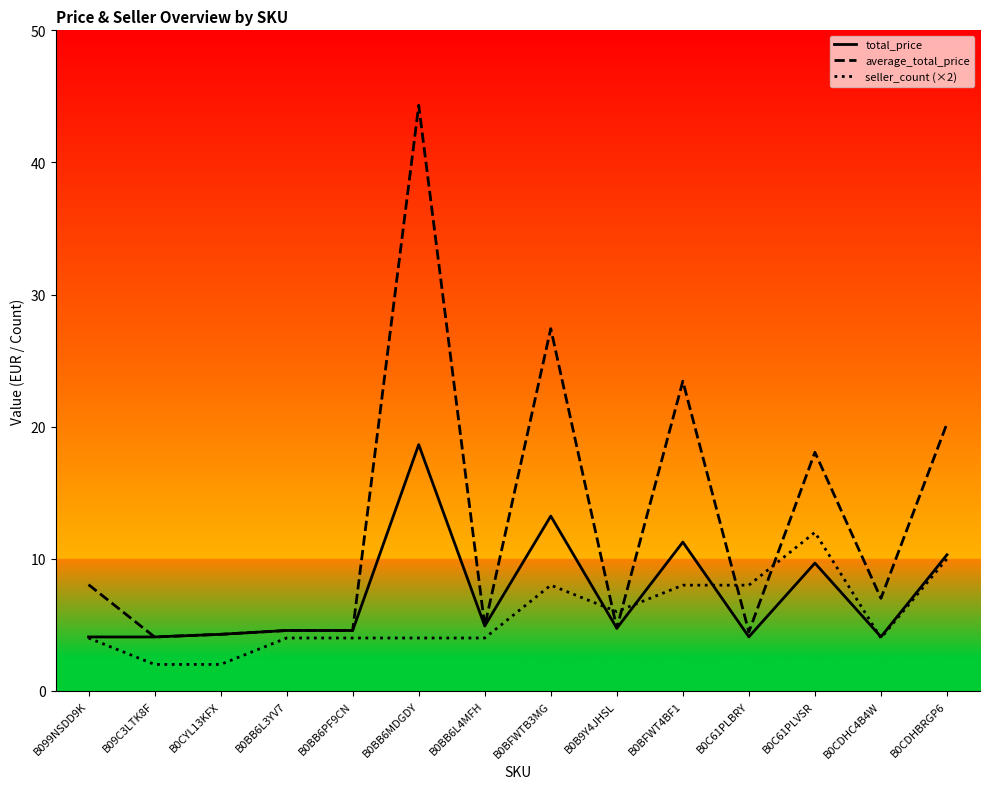

Reading left to right, extract all data points from this chart.

total_price: B099NSDD9K=4.1	B09C3LTK8F=4.1	B0CYL13KFX=4.3	B0BB6L3YV7=4.6	B0BB6PF9CN=4.6	B0BB6MDGDY=18.6	B0BB6L4MFH=4.9	B0BFWTB3MG=13.2	B0B9Y4JHSL=4.7	B0BFWT4BF1=11.3	B0C61PLBRY=4.1	B0C61PLVSR=9.7	B0CDHC4B4W=4.1	B0CDHBRGP6=10.3
average_total_price: B099NSDD9K=8.0	B09C3LTK8F=4.1	B0CYL13KFX=4.3	B0BB6L3YV7=4.6	B0BB6PF9CN=4.6	B0BB6MDGDY=44.3	B0BB6L4MFH=4.9	B0BFWTB3MG=27.4	B0B9Y4JHSL=4.7	B0BFWT4BF1=23.4	B0C61PLBRY=4.5	B0C61PLVSR=18.1	B0CDHC4B4W=7.0	B0CDHBRGP6=20.2
seller_count (×2): B099NSDD9K=4.0	B09C3LTK8F=2.0	B0CYL13KFX=2.0	B0BB6L3YV7=4.0	B0BB6PF9CN=4.0	B0BB6MDGDY=4.0	B0BB6L4MFH=4.0	B0BFWTB3MG=8.0	B0B9Y4JHSL=6.0	B0BFWT4BF1=8.0	B0C61PLBRY=8.0	B0C61PLVSR=12.0	B0CDHC4B4W=4.0	B0CDHBRGP6=10.0